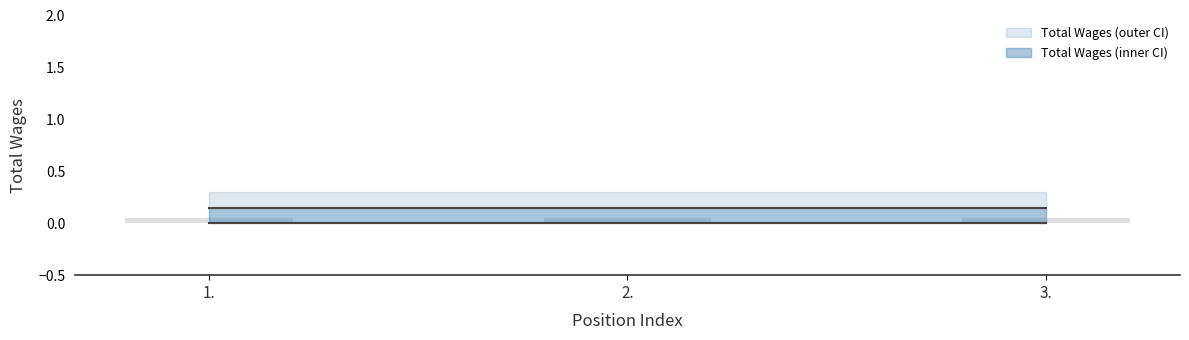

Rank the categories by Total Wages (bar) value from lowest to highest.

1., 2., 3.